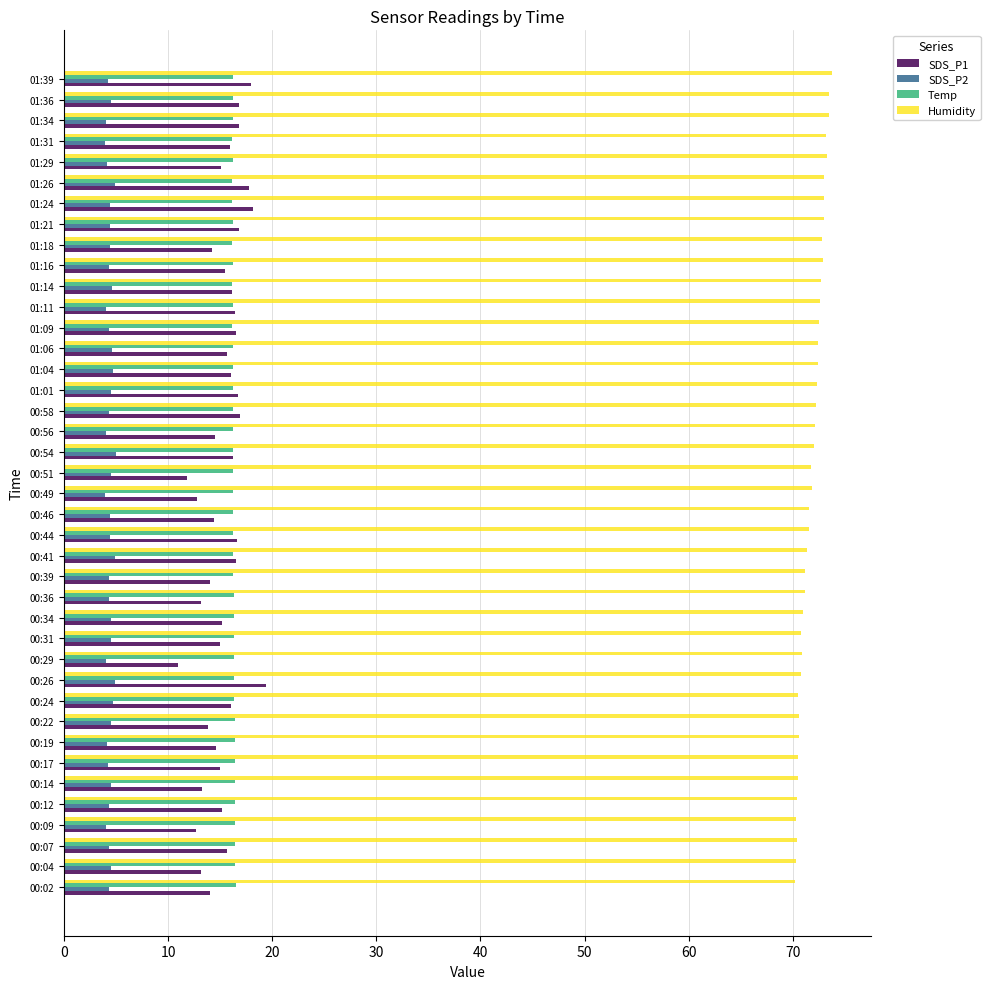

Which series has the largest total across all categories?

Humidity